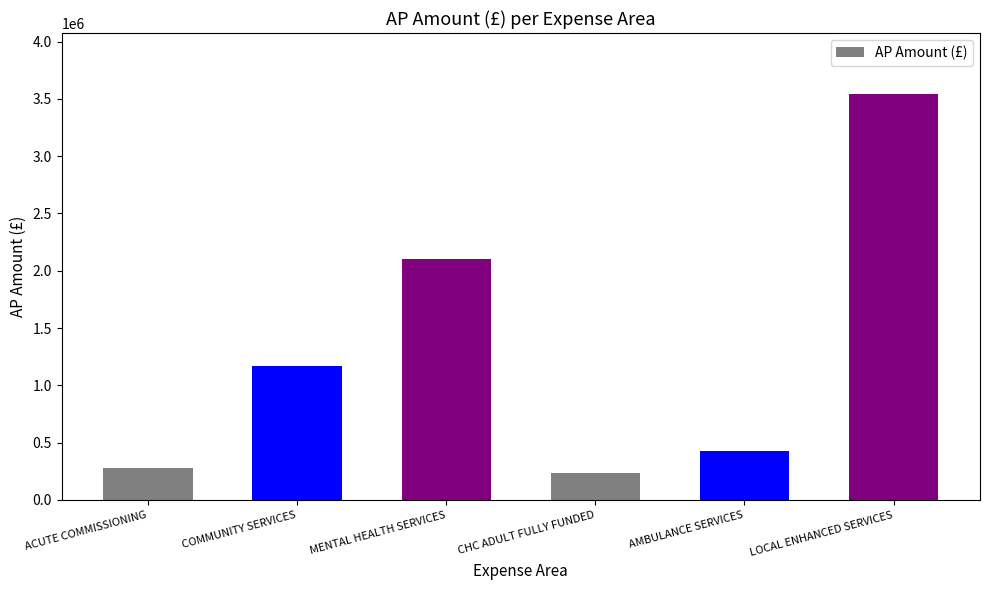

Are the bars horizontal?

No